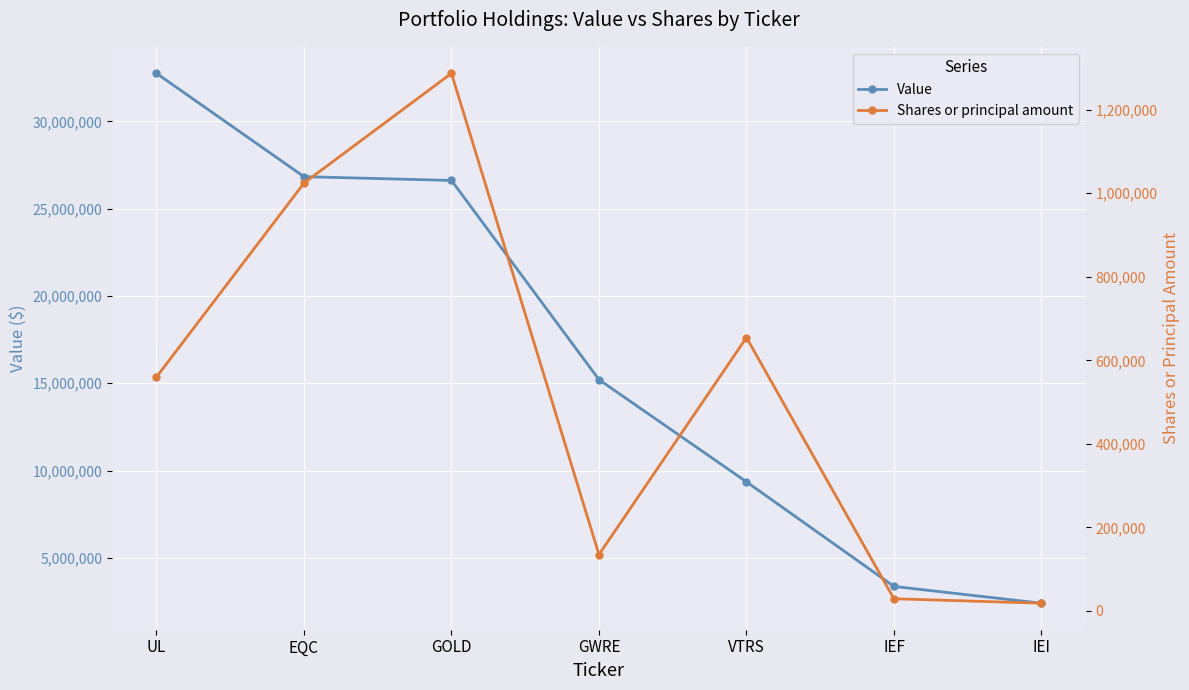

What is the difference between the highest and lowest values at IEF?

3328925